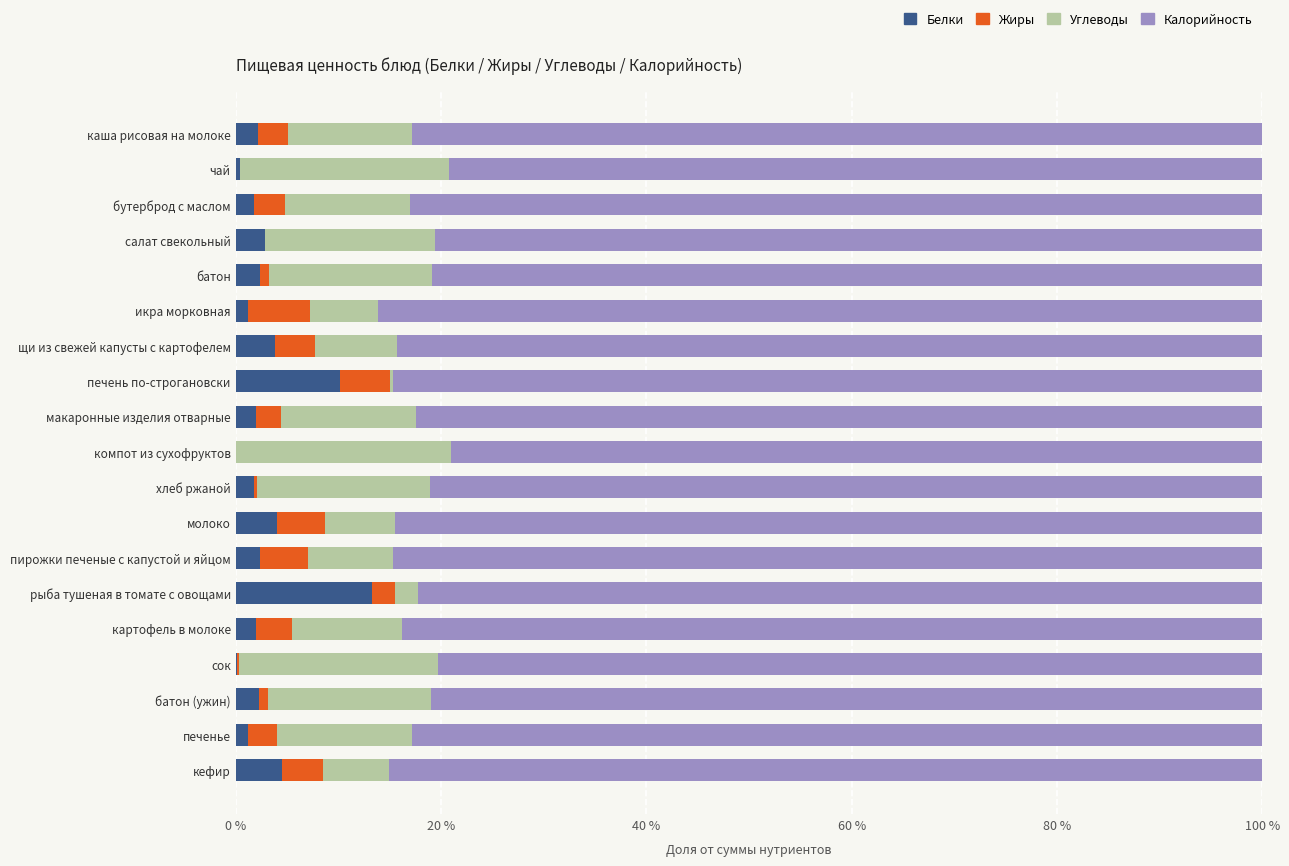

True or false: Белки has a value of 2.3 at батон (ужин).

True